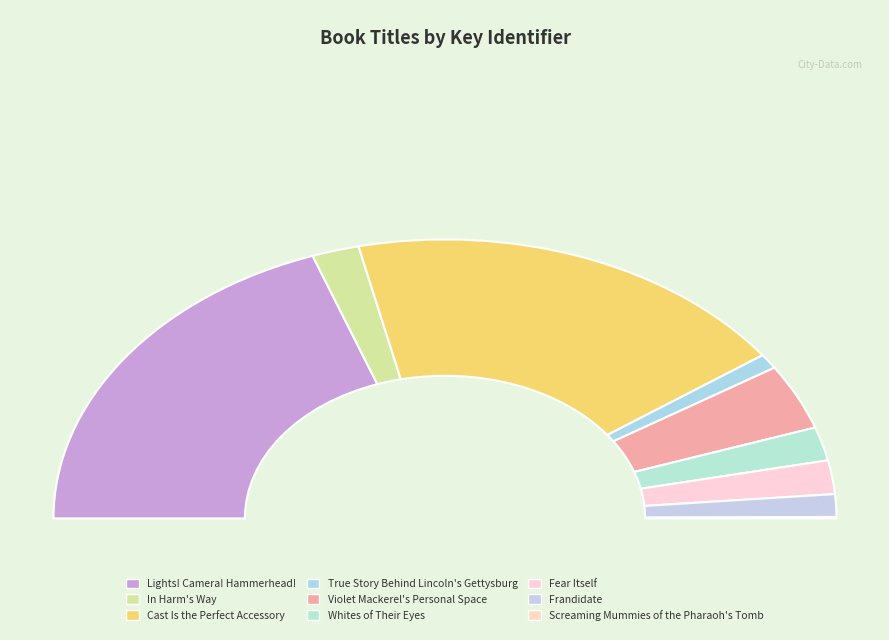

Rank the categories by value from lowest to highest.

Screaming Mummies of the Pharaoh's Tomb, True Story Behind Lincoln's Gettysburg, Frandidate, Fear Itself, Whites of Their Eyes, In Harm's Way, Violet Mackerel's Personal Space, Cast Is the Perfect Accessory, Lights! Camera! Hammerhead!